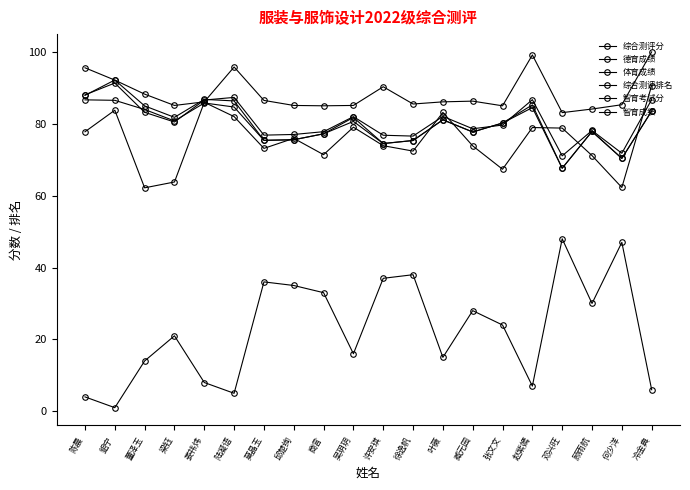

Reading left to right, list all the values displayed in this chart.

综合测评分: 88.0	91.3	83.2	80.5	86.6	87.3	76.8	77.0	77.8	82.0	76.8	76.6	82.1	78.6	79.6	86.7	71.1	78.1	71.8	86.7
德育成绩: 95.6	92.2	88.2	85.1	86.1	95.8	86.5	85.1	85.0	85.1	90.3	85.5	86.1	86.3	85.0	99.2	83.1	84.1	85.3	100.0
体育成绩: 77.8	83.8	62.2	63.8	86.0	82.0	73.2	76.0	71.4	79.0	73.9	72.4	83.2	73.8	67.3	79.0	78.8	71.2	62.3	90.7
综合测评排名: 4.0	1.0	14.0	21.0	8.0	5.0	36.0	35.0	33.0	16.0	37.0	38.0	15.0	28.0	24.0	7.0	48.0	30.0	47.0	6.0
智育考试分: 86.7	86.5	84.0	80.8	85.8	84.7	75.4	75.6	77.2	80.7	74.5	75.3	81.1	77.7	80.2	84.5	67.6	77.9	70.4	83.6
智育成绩: 87.9	92.2	85.0	81.8	86.8	86.4	75.4	75.6	77.2	81.8	74.5	75.3	81.1	77.7	80.2	85.2	67.6	77.9	70.4	83.6